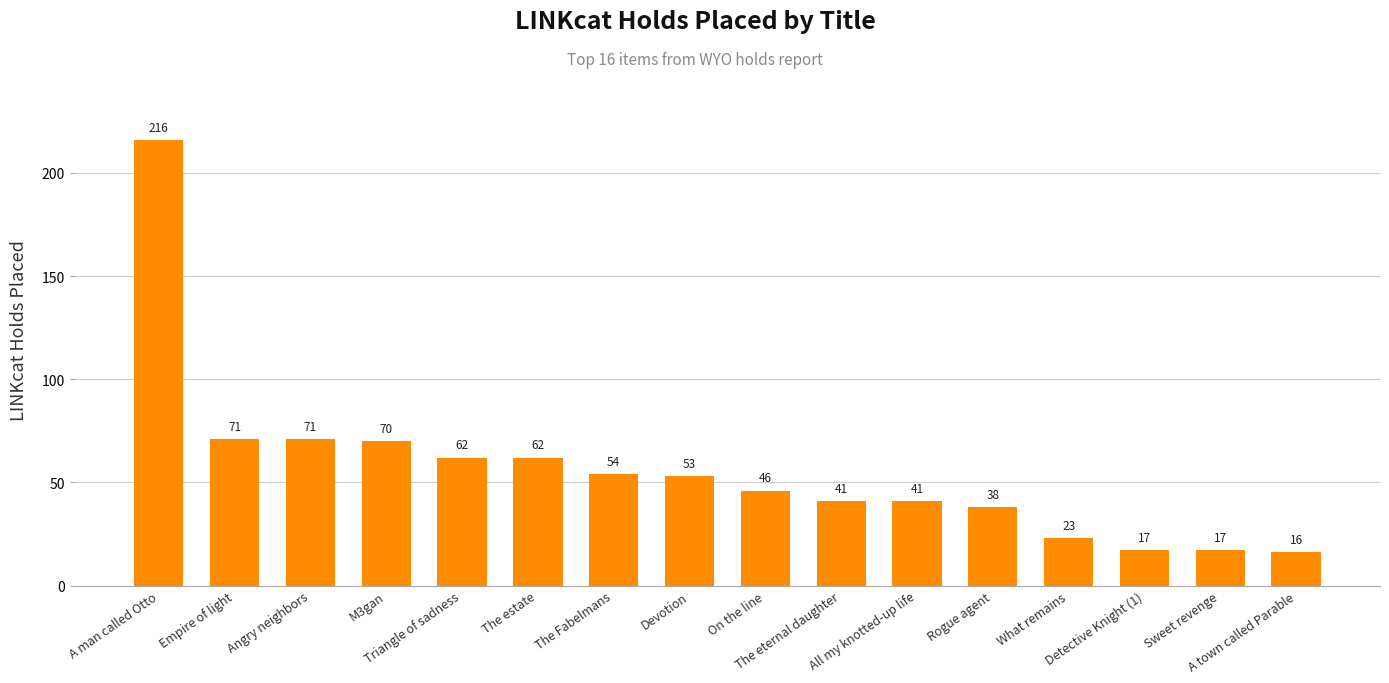

Reading left to right, extract all data points from this chart.

216	71	71	70	62	62	54	53	46	41	41	38	23	17	17	16